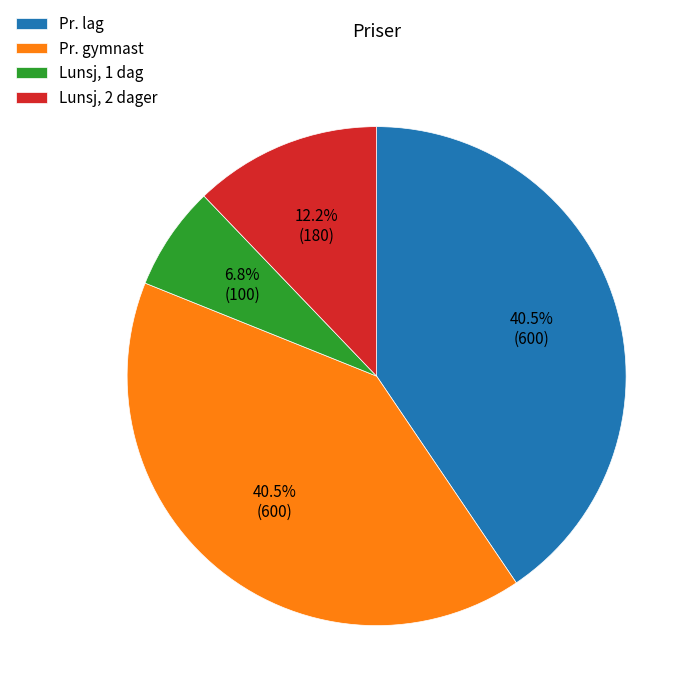

Is there a majority slice in this chart?

No